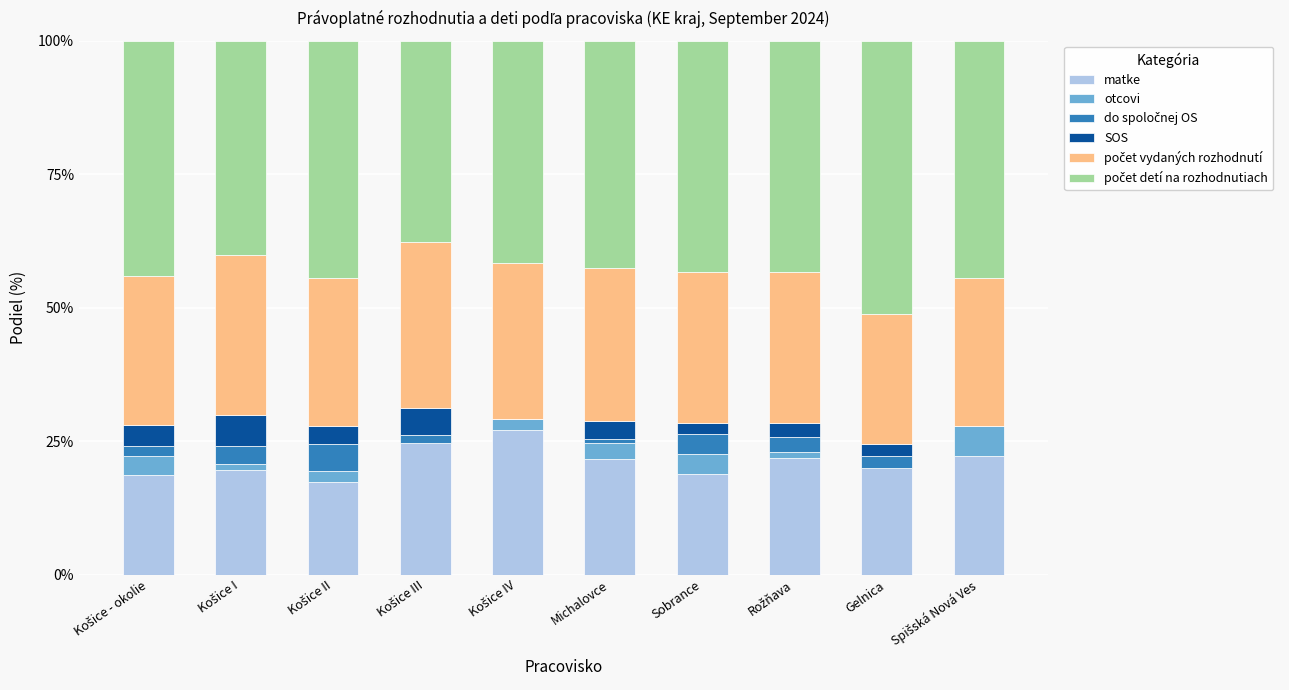

What is the maximum value for matke?

27.1